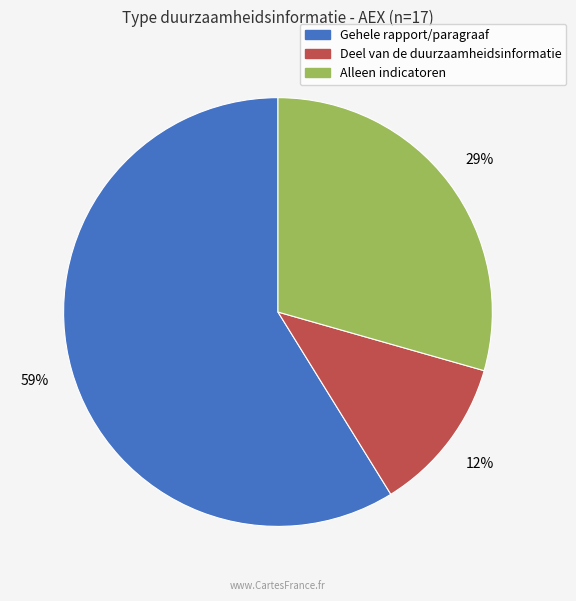

Does any single category account for the majority?

Yes